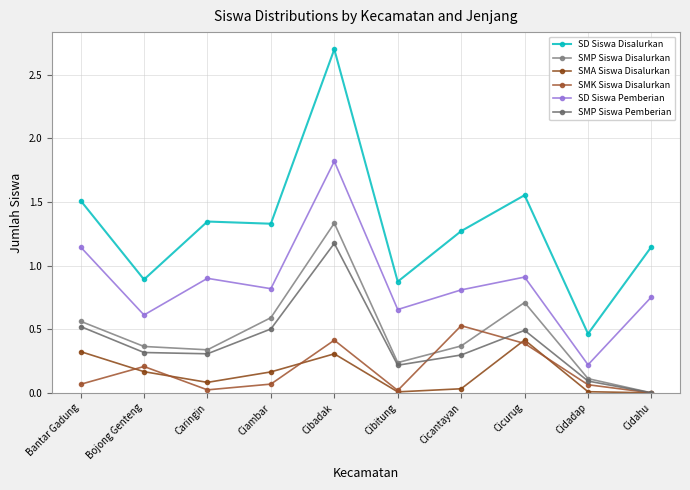

At how many categories does at least one series exceed 2?

1